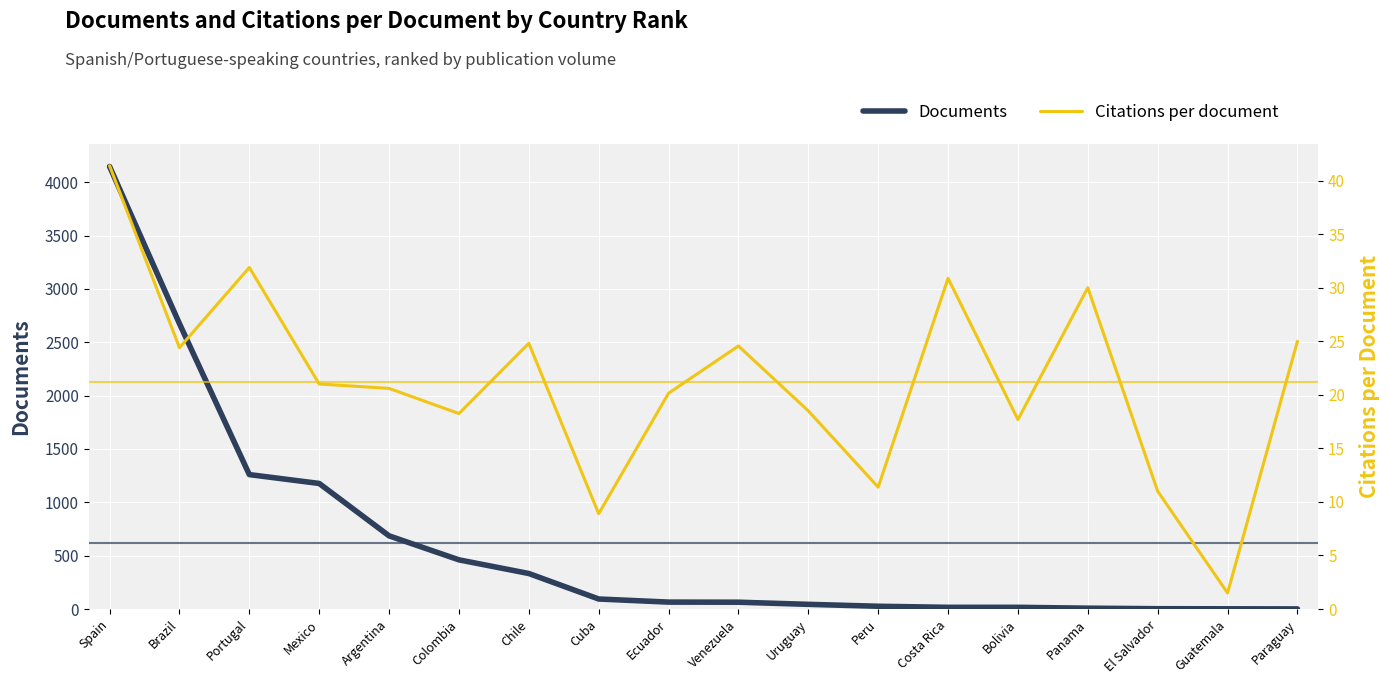

What is the sum of the Documents values at Costa Rica and Ecuador?

81